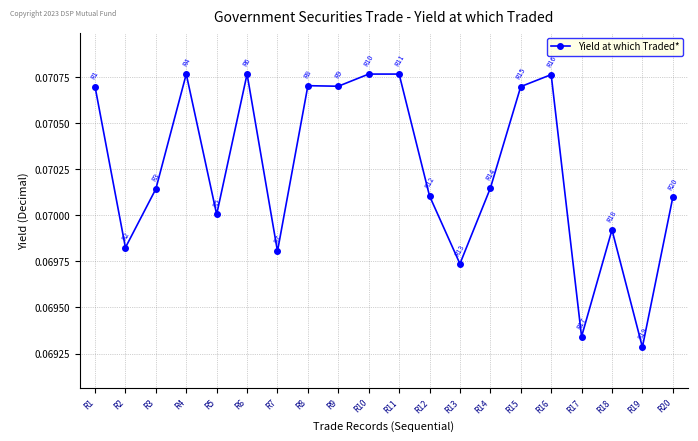

Between R1 and R14, which is larger?

R1